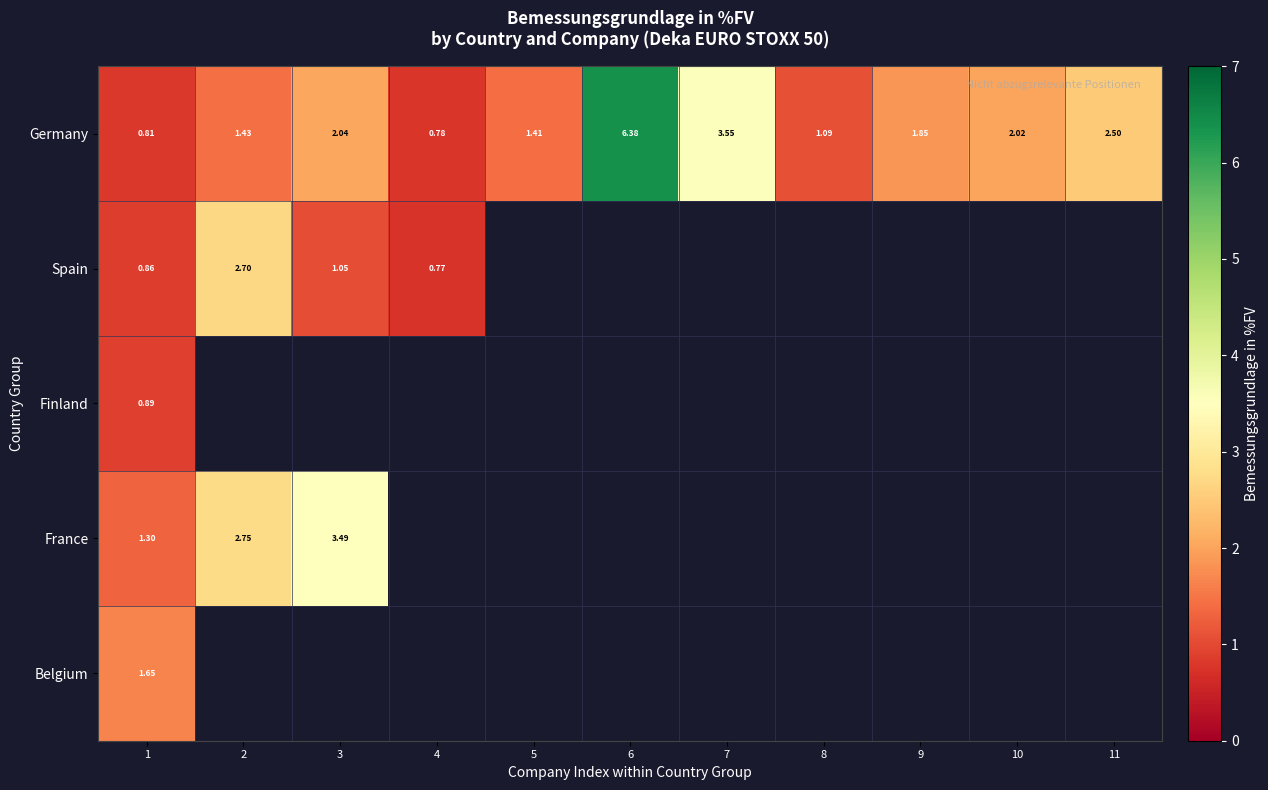

At which label does Finland reach its minimum?

1